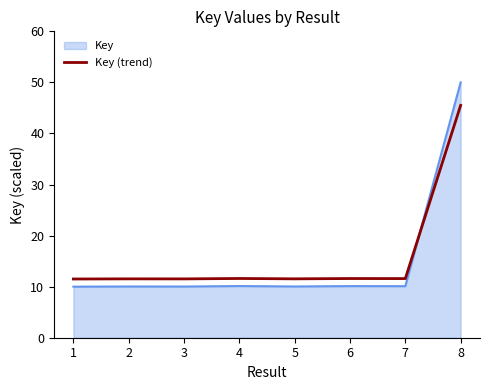

Which series has the widest spread of values?

Key